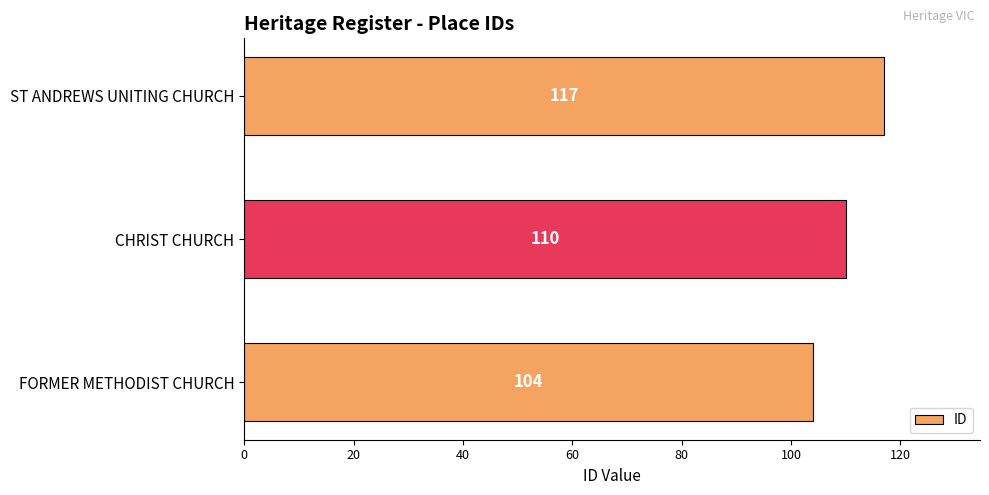

What is the sum of the values at FORMER METHODIST CHURCH and ST ANDREWS UNITING CHURCH?

221